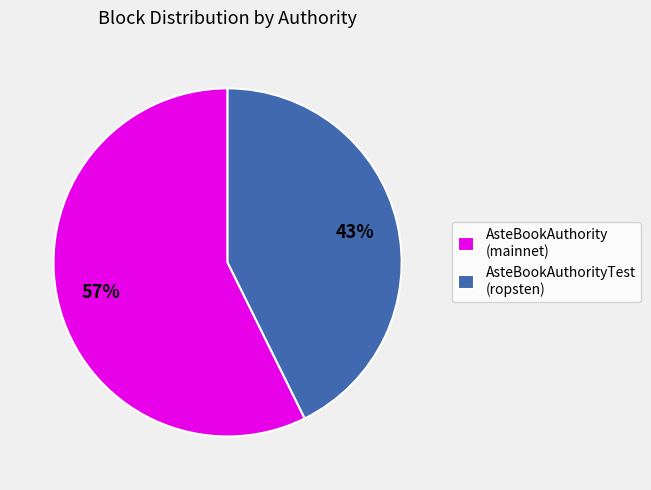

What is the largest slice in the pie chart?

AsteBookAuthority (mainnet)